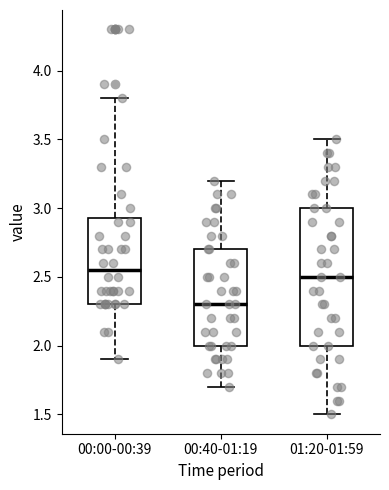

Reading left to right, read every box against the y-axis: the position of its median line, the range the box covers, and the ends of its whiskers. The values are not printed on the chart, so give them approximately, as read against the axis.

00:00-00:39: median 2.55, box 2.30 to 2.95, whiskers 1.90 to 3.80
00:40-01:19: median 2.30, box 2.00 to 2.70, whiskers 1.70 to 3.20
01:20-01:59: median 2.50, box 2.00 to 3.00, whiskers 1.50 to 3.50